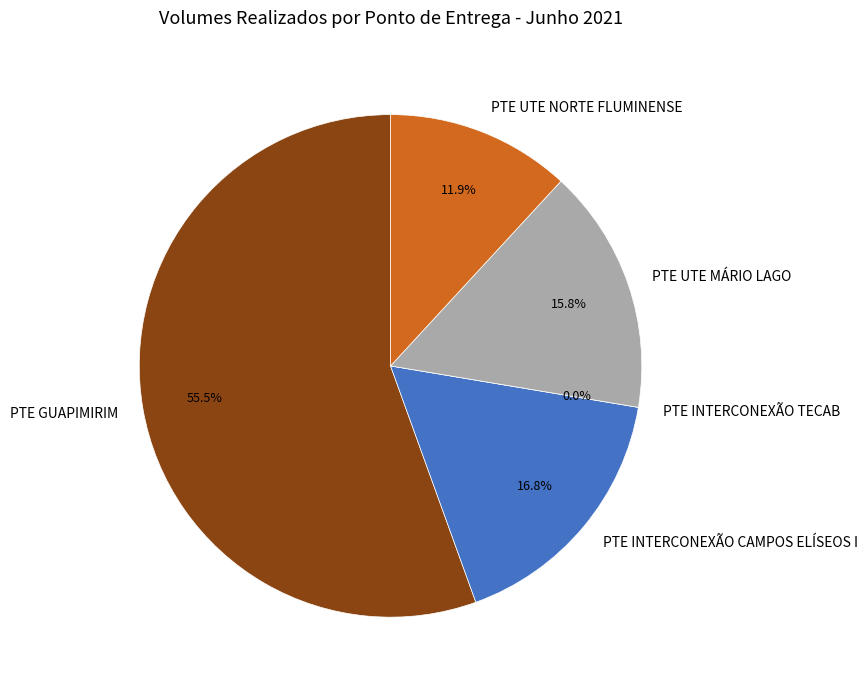

To the nearest percent, what is the average slice percentage?

20%